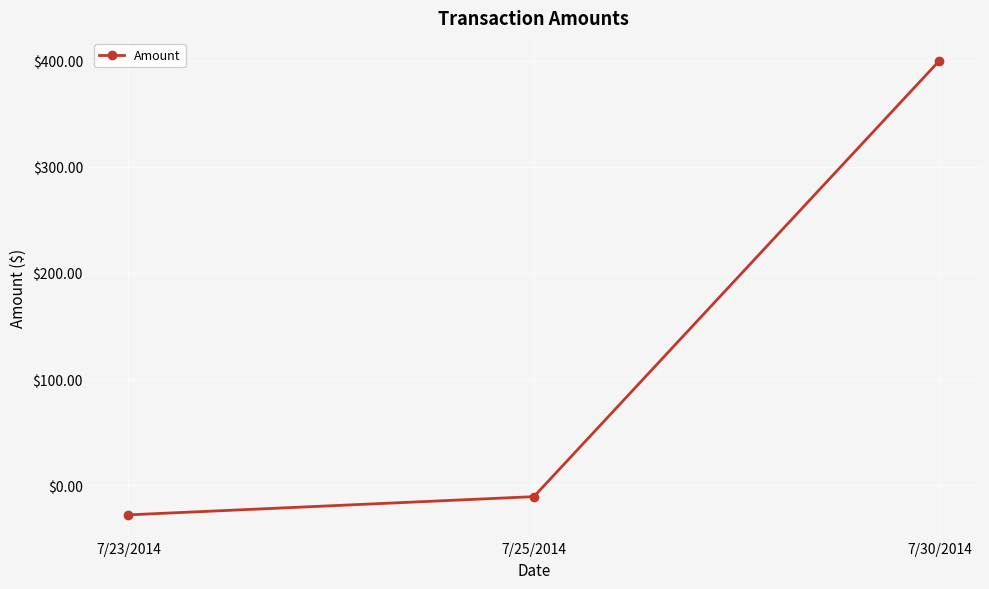

How many values are below -10?

2